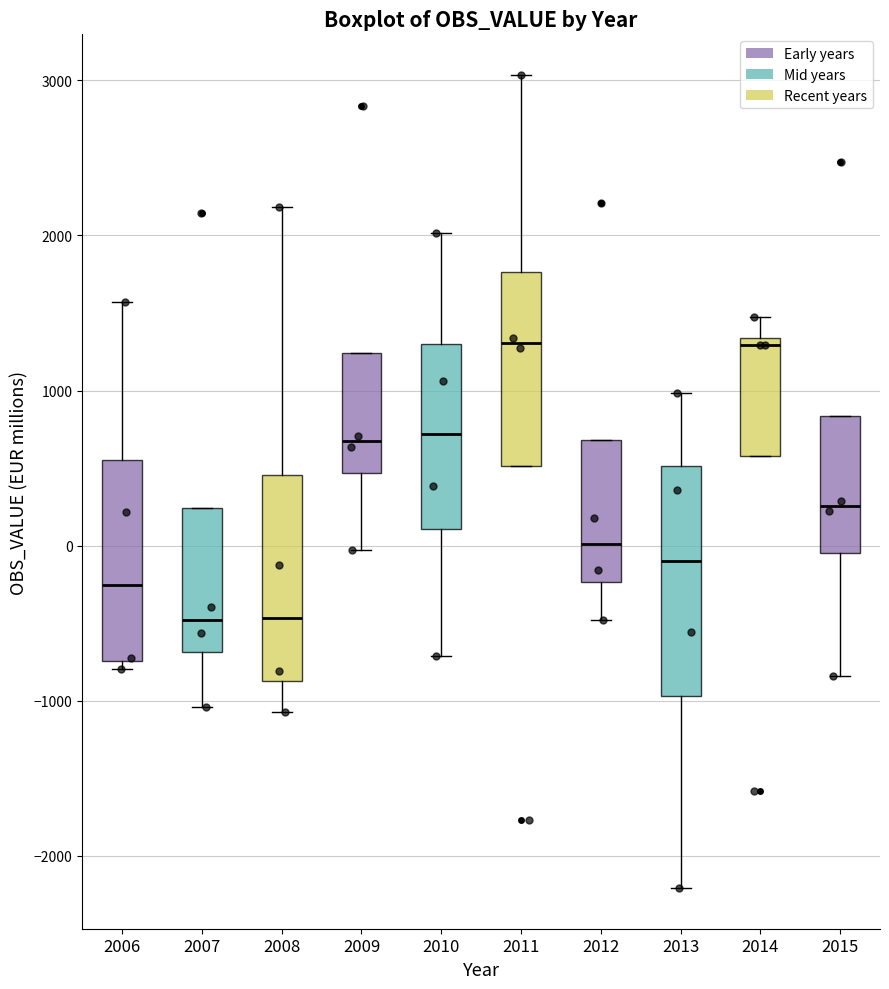

Reading left to right, read every box against the y-axis: the position of its median line, the range the box covers, and the ends of its whiskers. The values are not printed on the chart, so give them approximately, as read against the axis.

2006: median -300, box -700 to 600, whiskers -800 to 1600
2007: median -500, box -700 to 200, whiskers -1000 to 200
2008: median -500, box -900 to 500, whiskers -1100 to 2200
2009: median 700, box 500 to 1200, whiskers 0 to 1200
2010: median 700, box 100 to 1300, whiskers -700 to 2000
2011: median 1300, box 500 to 1800, whiskers 500 to 3000
2012: median 0, box -200 to 700, whiskers -500 to 700
2013: median -100, box -1000 to 500, whiskers -2200 to 1000
2014: median 1300 (just below the box's upper edge), box 600 to 1300, whiskers 600 to 1500
2015: median 300, box 0 to 800, whiskers -800 to 800